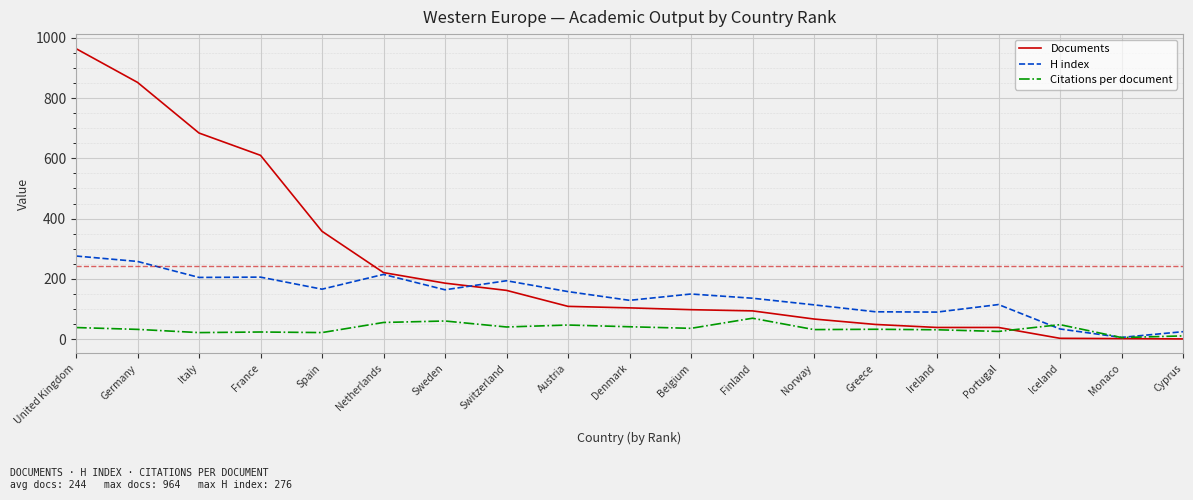

How many times do Citations per document and H index cross each other?

2